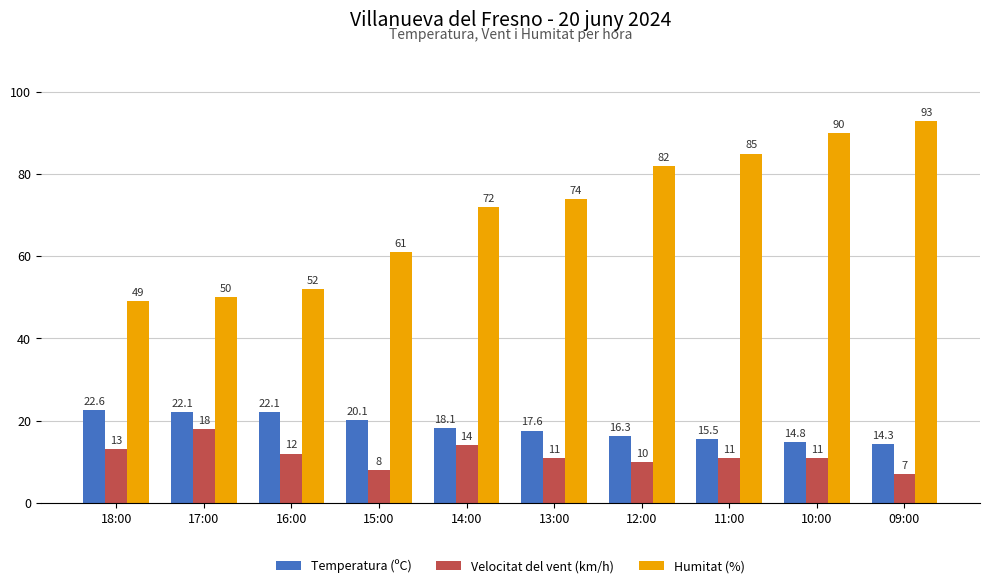

True or false: Velocitat del vent (km/h) has a value of 2.4 at 13:00.

False